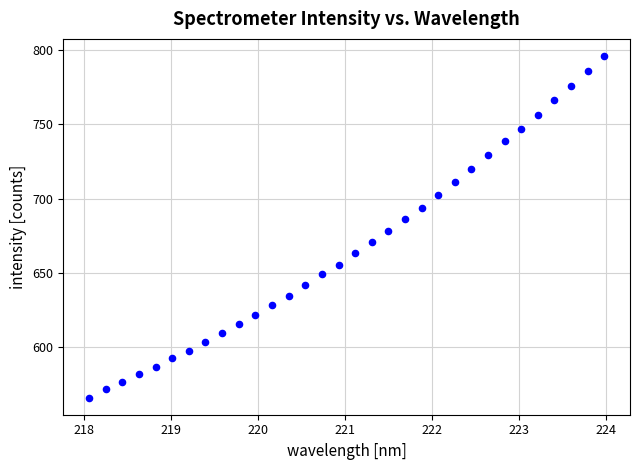

What is the range of Y values (max minus min)?

229.6